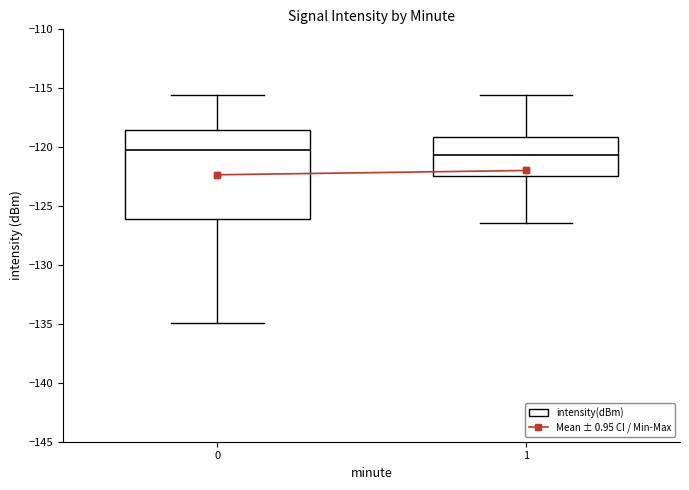

Where is the upper edge of the box at x = 1 on the y-axis? The values are not printed on the chart, so give them approximately, as read against the axis.

-119.0